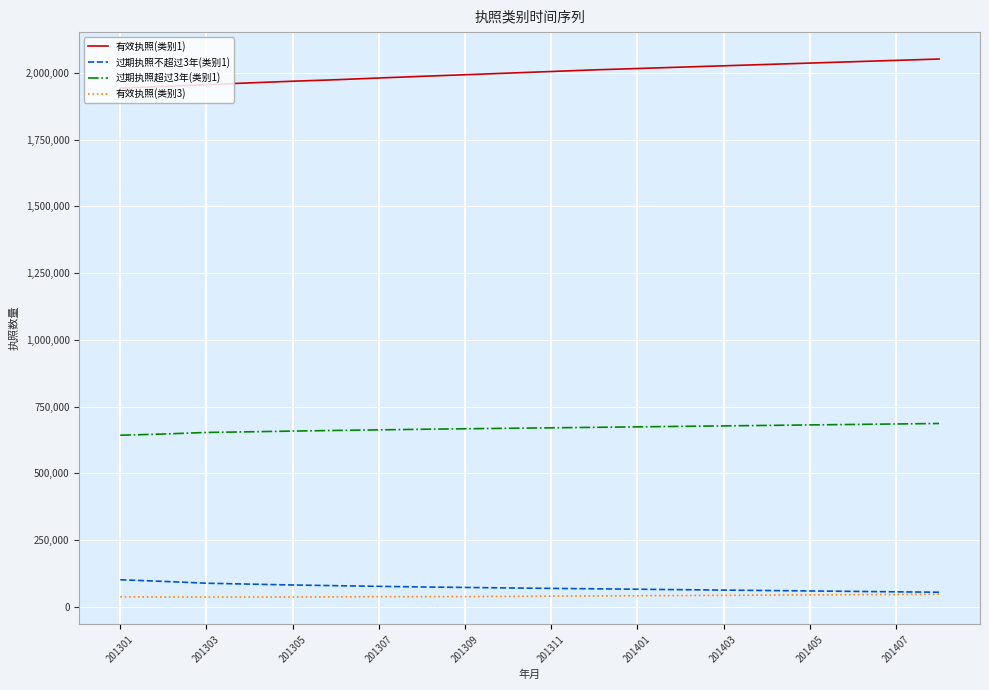

Which series has the largest total across all categories?

有效执照(类别1)